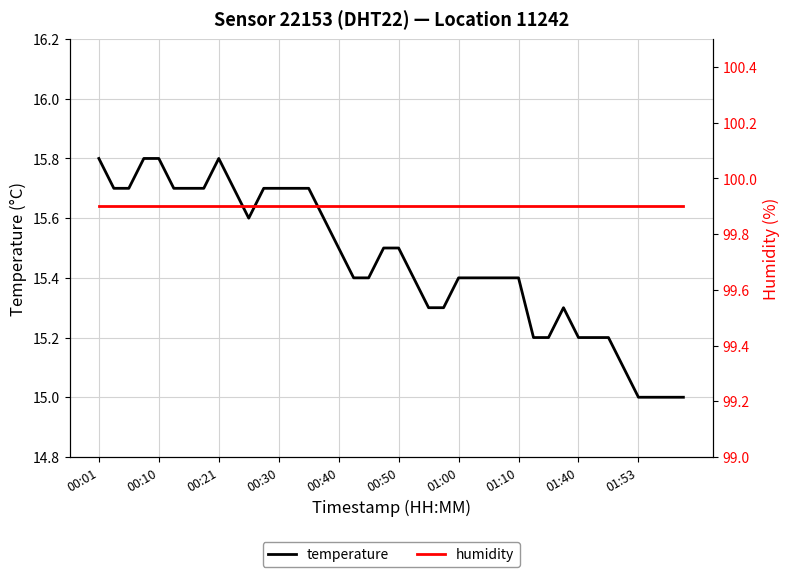

True or false: temperature has a value of 6.0 at 00:40.

False